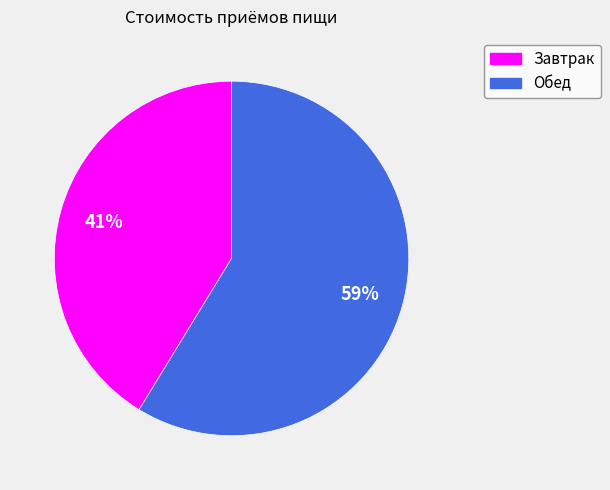

Which slice is the smallest?

Завтрак